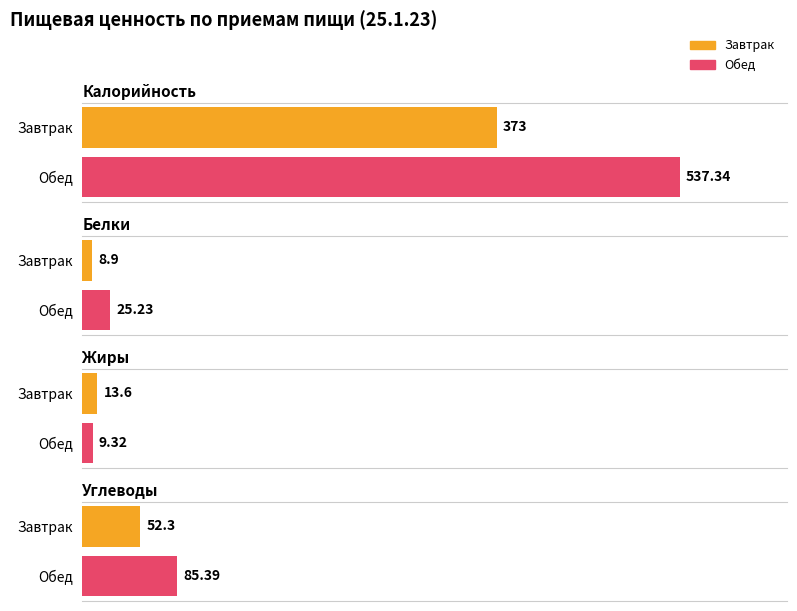

What is the difference between the highest and lowest values at Завтрак?

364.1